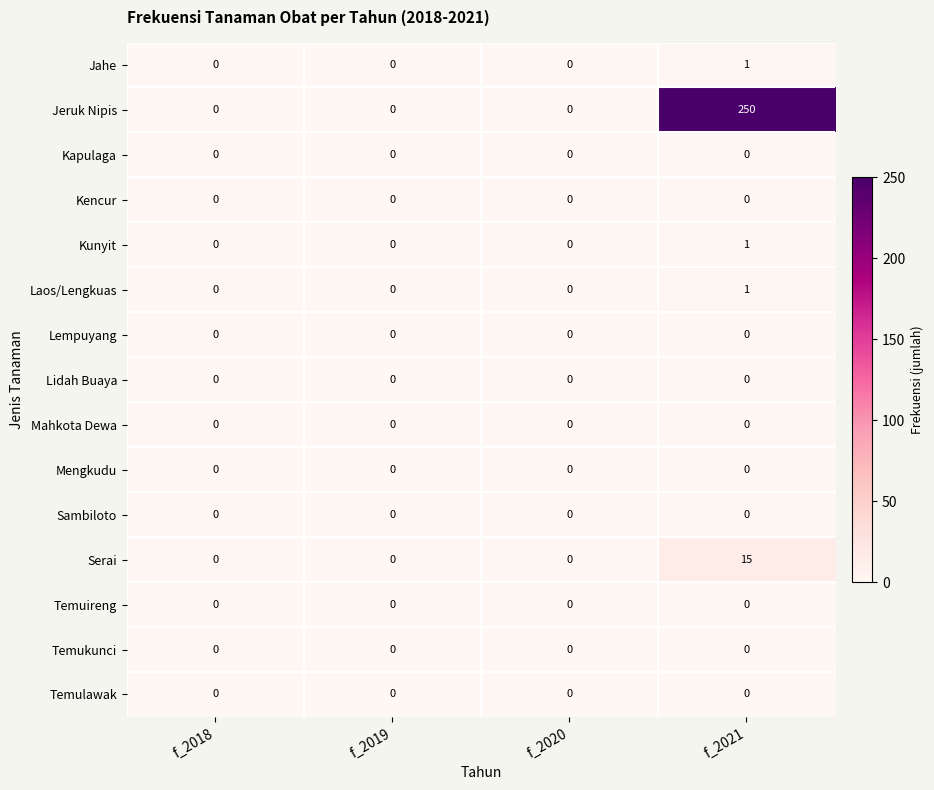

Count the Jeruk Nipis values in the range 0 to 250.

4